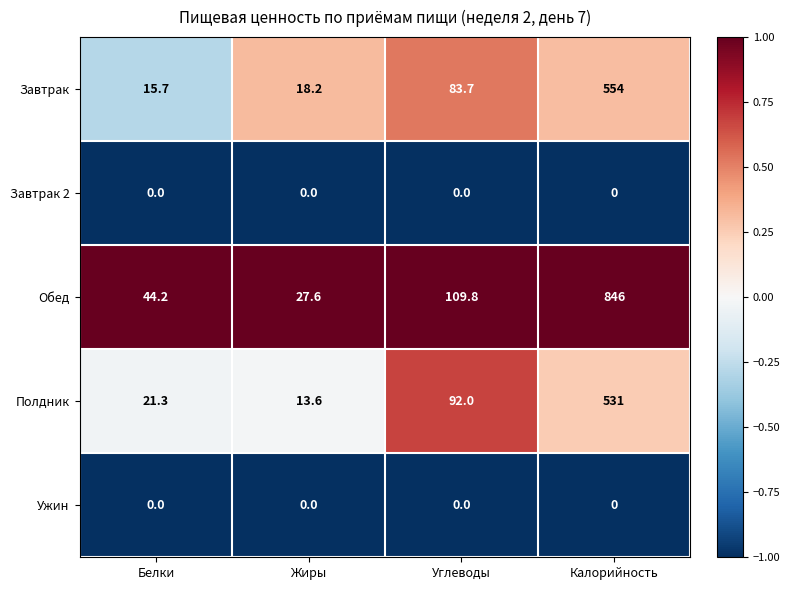

At which category does the chart reach its peak across all series?

Калорийность